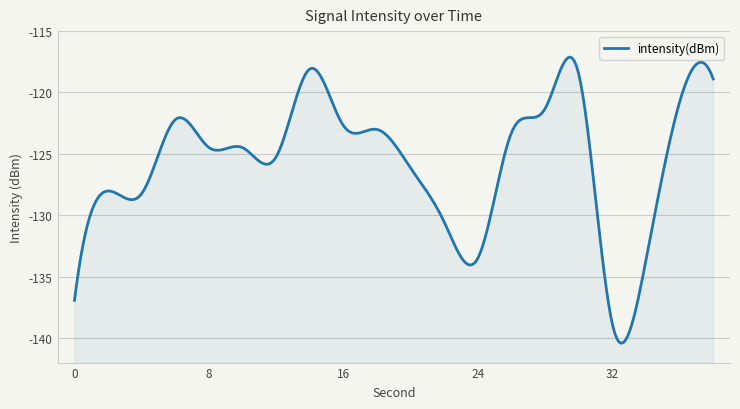

Count the number of categories in the chart.

20